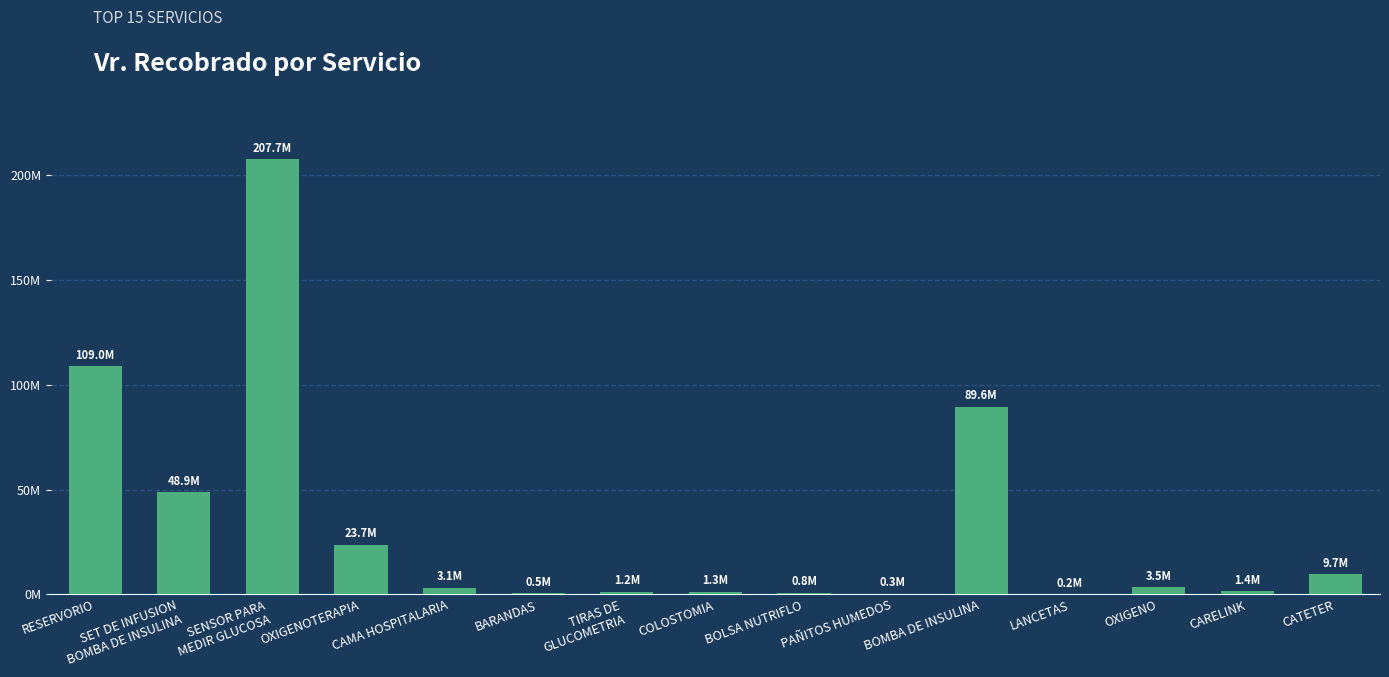

Are the bars horizontal?

No